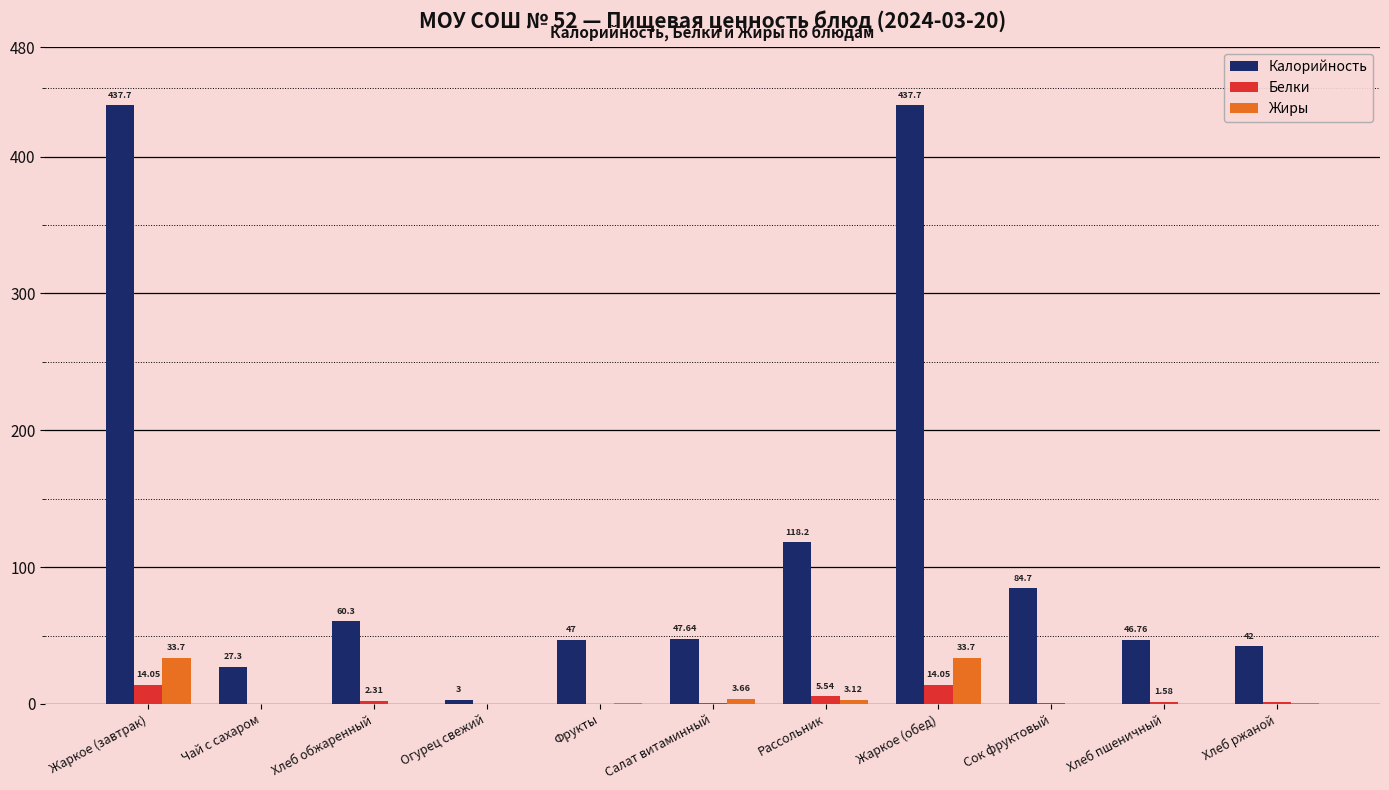

What is the sum of all Белки values?

40.7